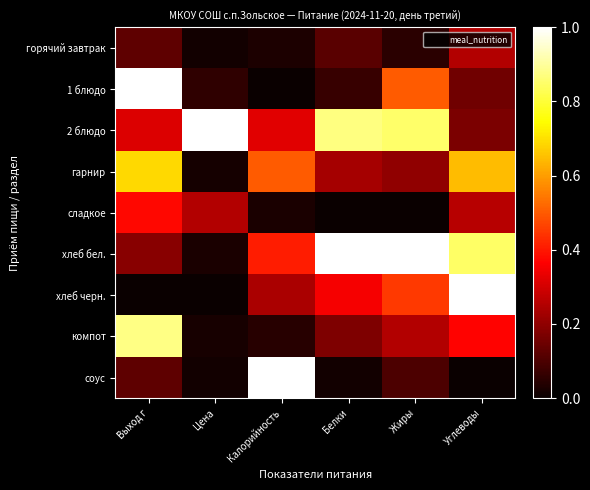

Between Калорийность and Белки, which series saw the biggest shift?

соус